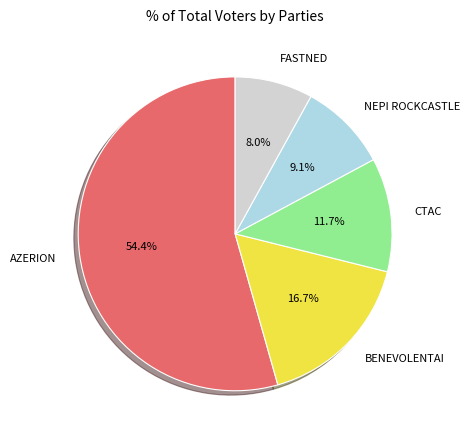

Combined, do FASTNED and AZERION account for over 50%?

Yes